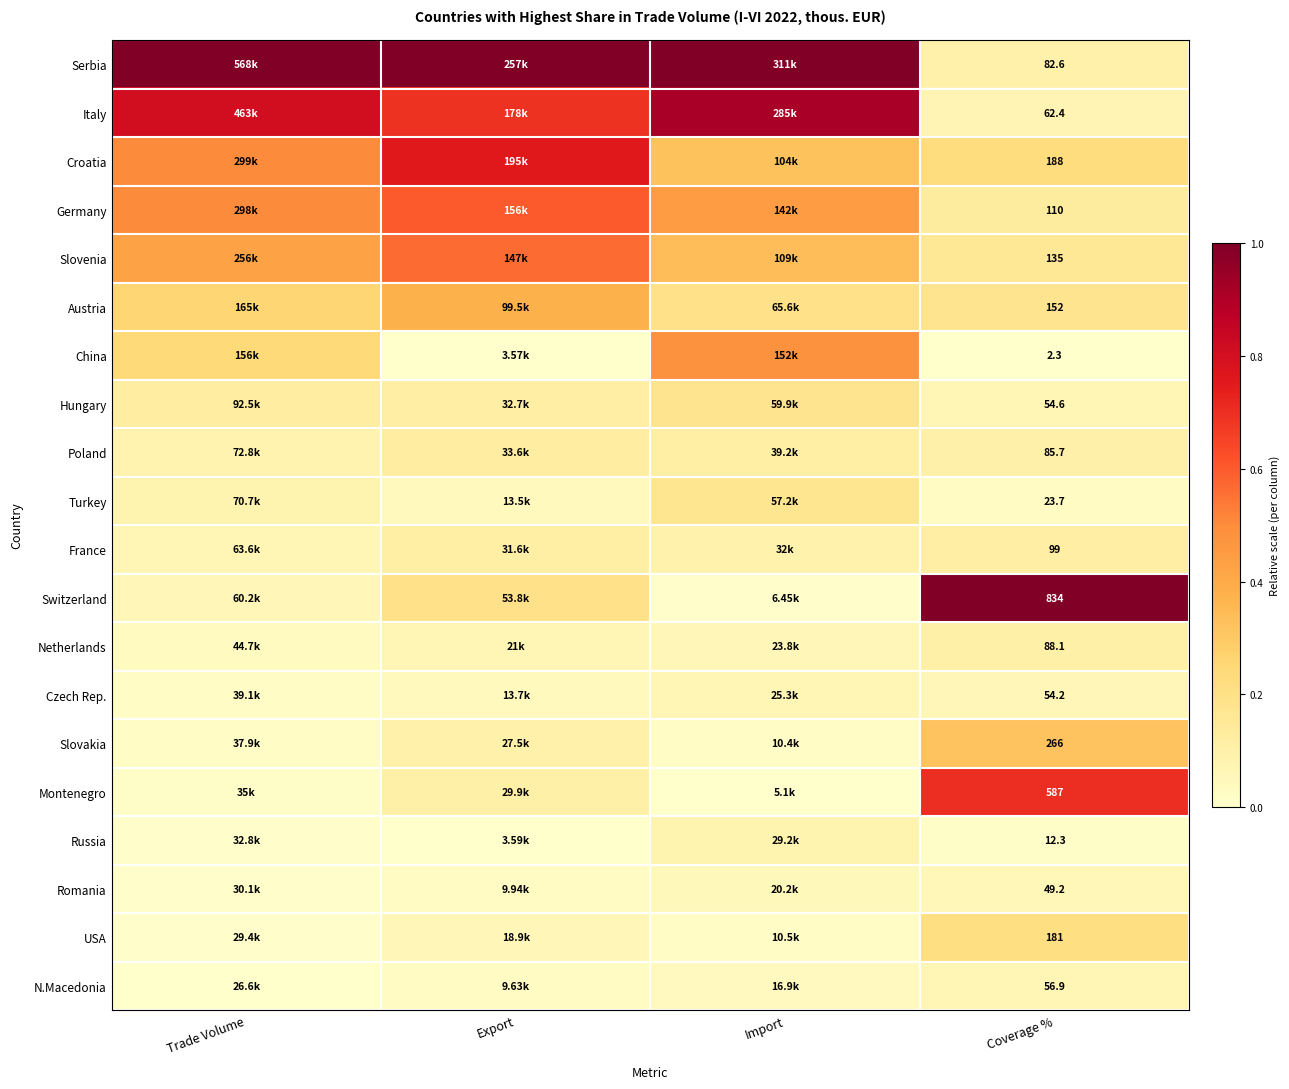

Which series has the largest total across all categories?

Serbia